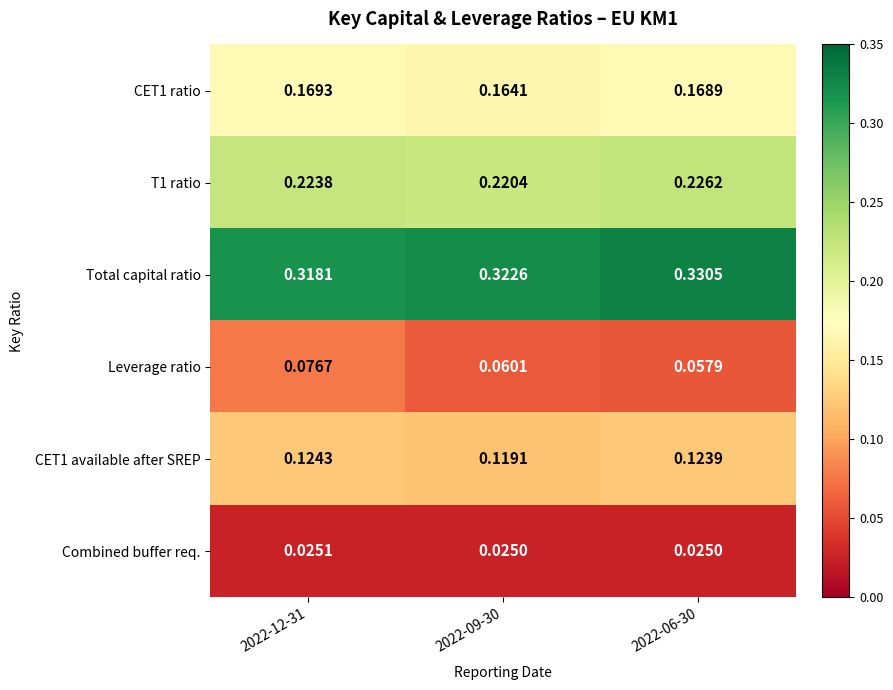

Is the value of Combined buffer req. at 2022-06-30 greater than the value of Leverage ratio at 2022-12-31?

No